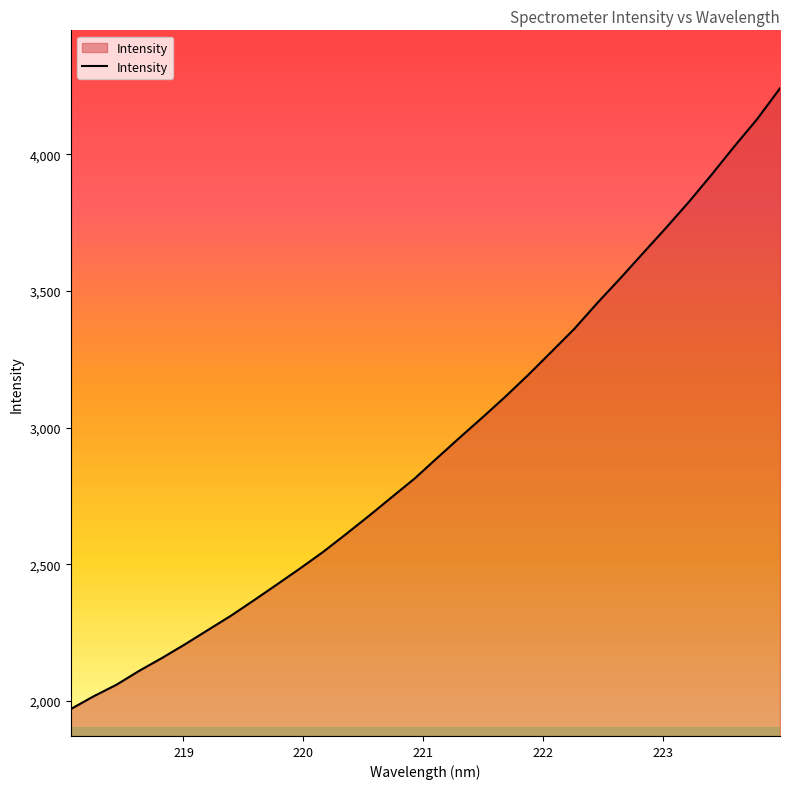

What is the maximum value shown in the chart?

4241.5